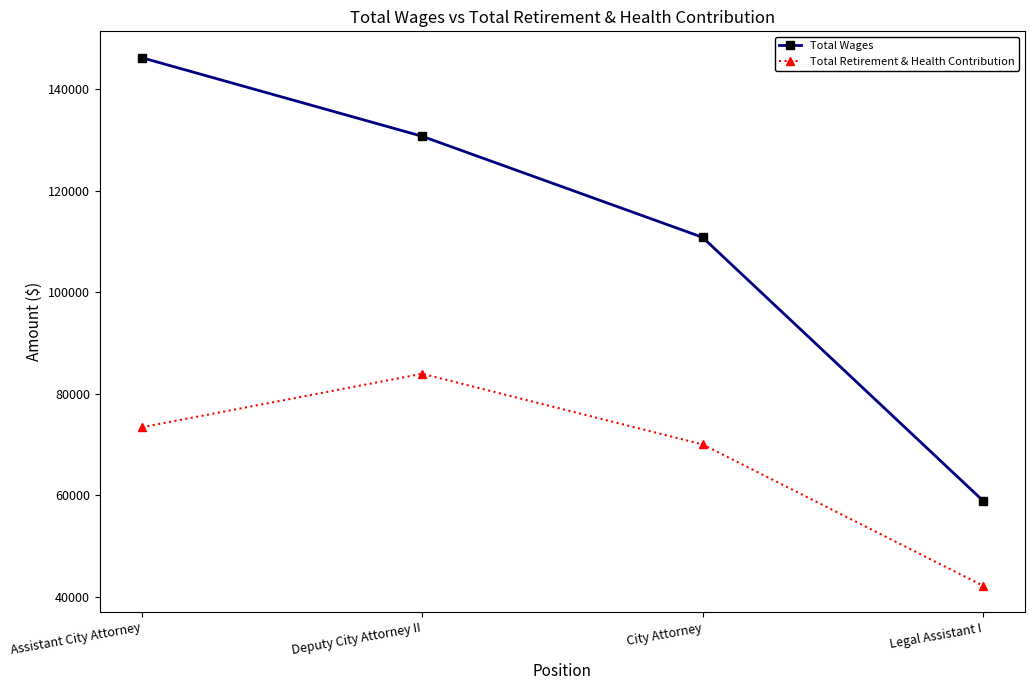

At which category is the sum across all series the highest?

Assistant City Attorney